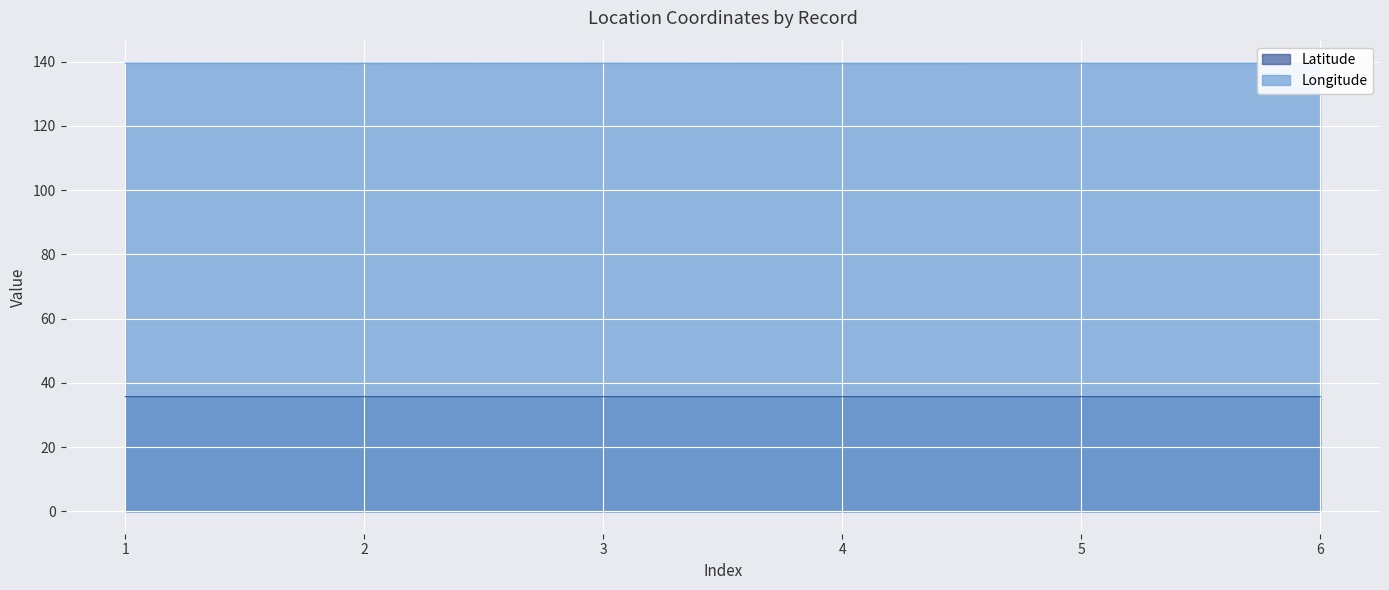

What are all the series names shown in the legend?

Latitude, Longitude